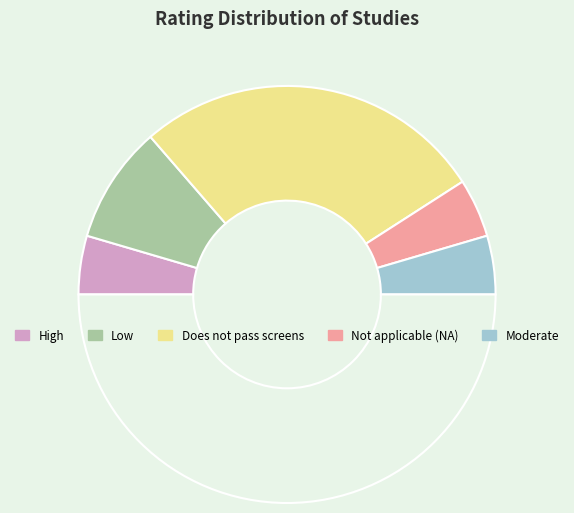

Rank the categories by value from lowest to highest.

High, Not applicable (NA), Moderate, Low, Does not pass screens